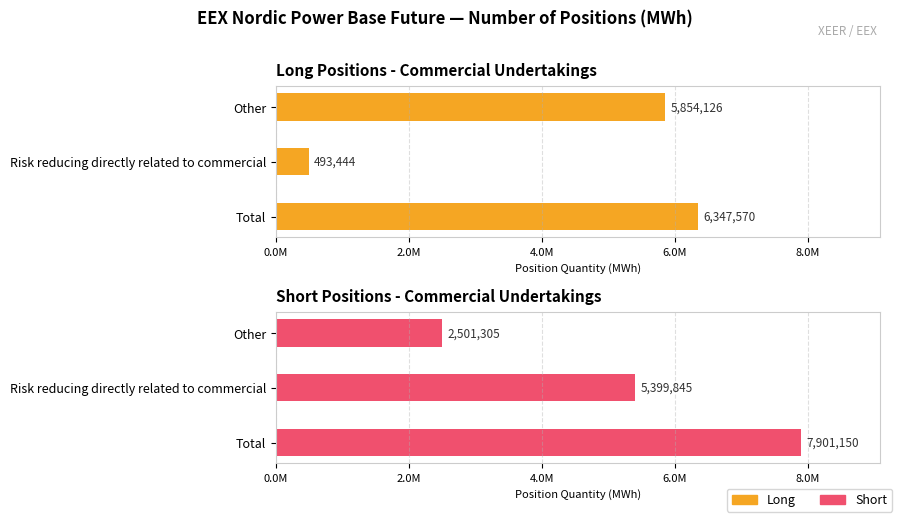

What are all the series names shown in the legend?

Long, Short